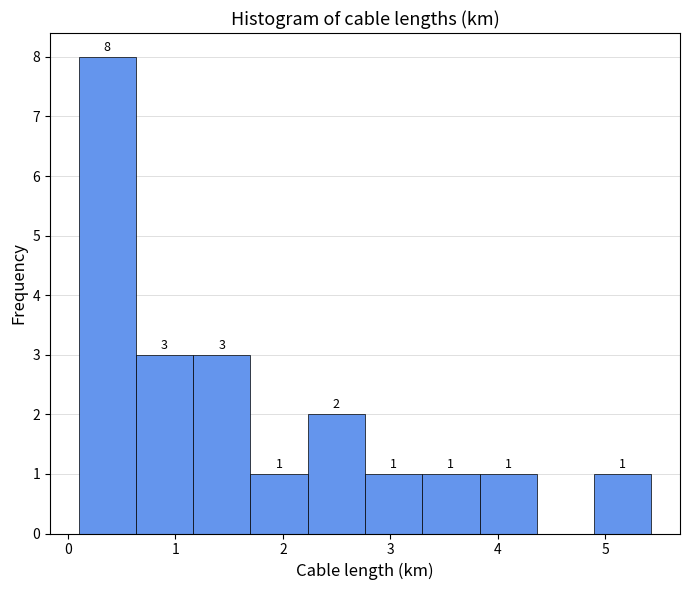

Which range on the x-axis has the tallest bar?

0.1 to 0.6